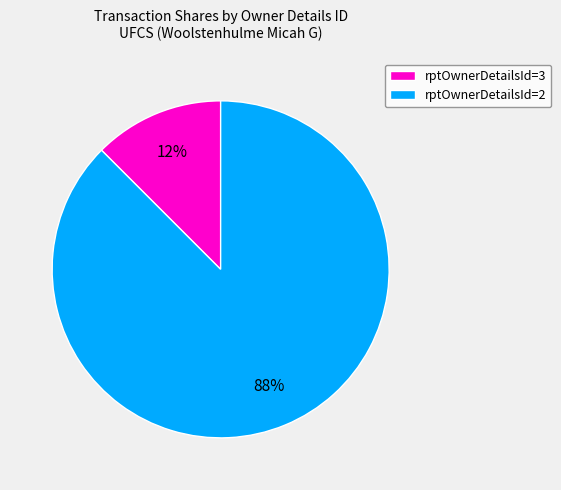

Is the sum of rptOwnerDetailsId=2 and rptOwnerDetailsId=3 greater than half?

Yes